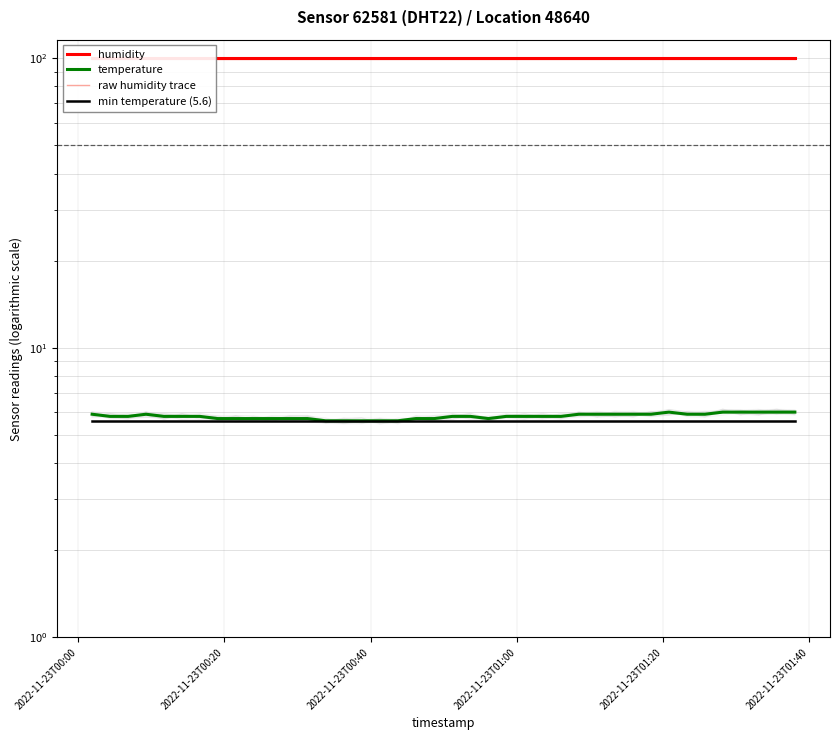

Rank the series by their maximum value, from lowest to highest.

min temperature (5.6), temperature, raw humidity trace, humidity